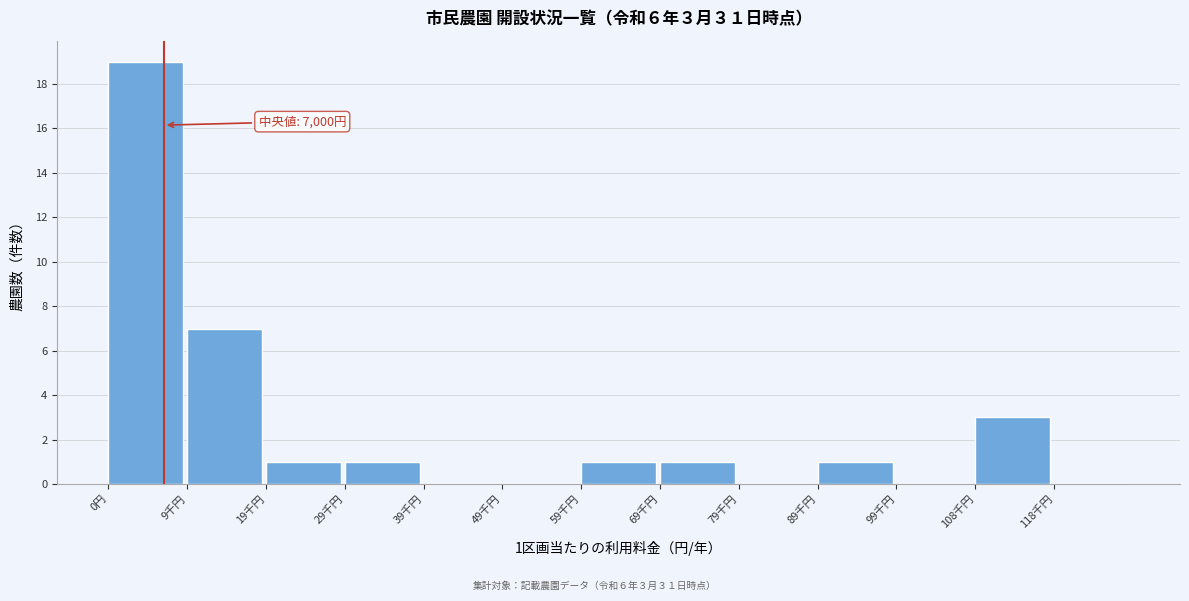

Reading right to left, list all the values displayed in this chart.

118千円=0	108千円=3	99千円=0	89千円=1	79千円=0	69千円=1	59千円=1	49千円=0	39千円=0	29千円=1	19千円=1	9千円=7	0円=19